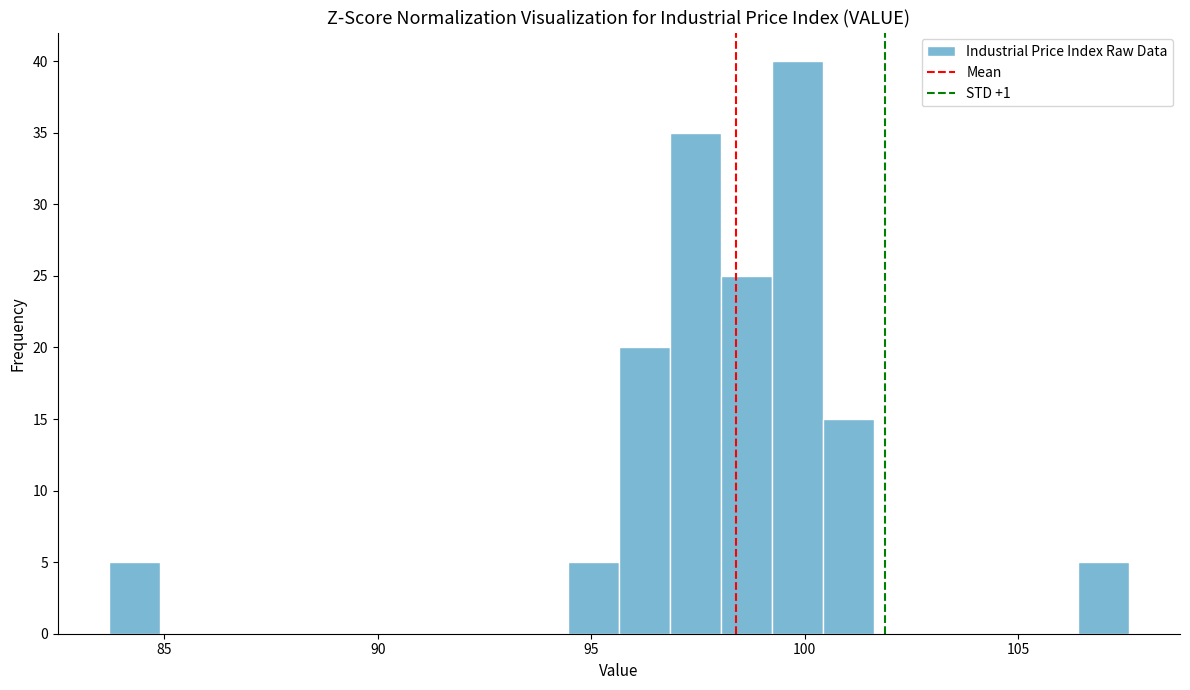

Read against the x-axis, roughly where is the centre of the tallest bar?

100.0